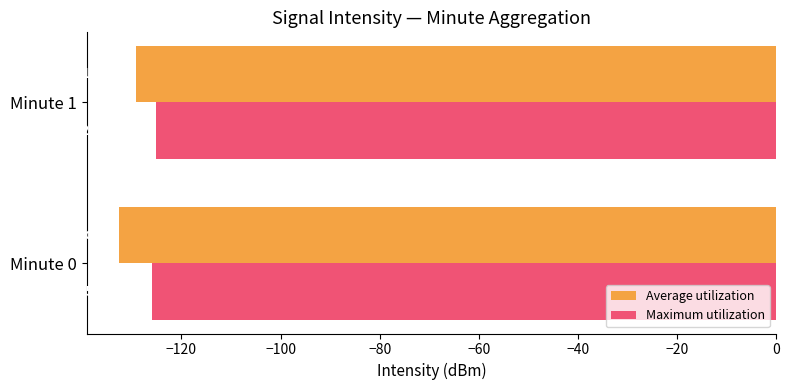

What is the average value of the Maximum utilization series?

-125.5